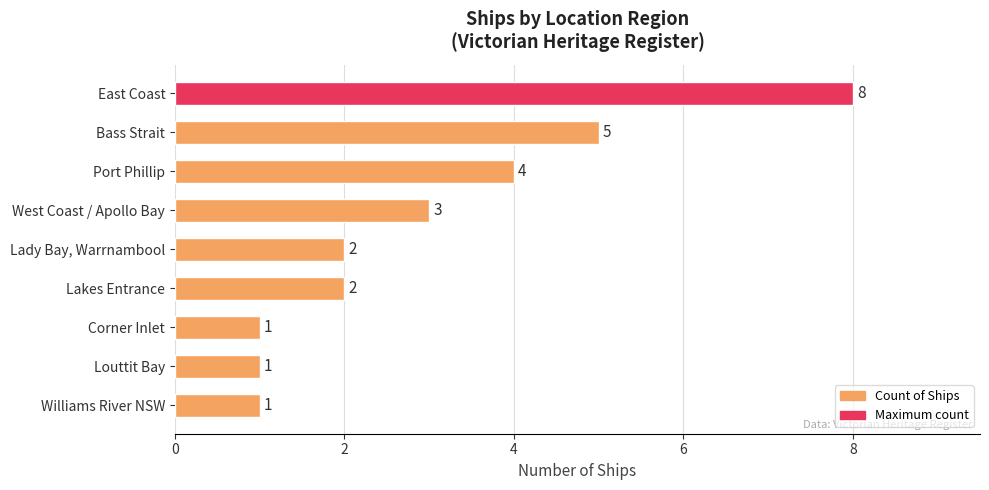

The chart shows a value of 3 at Lakes Entrance. True or false?

False